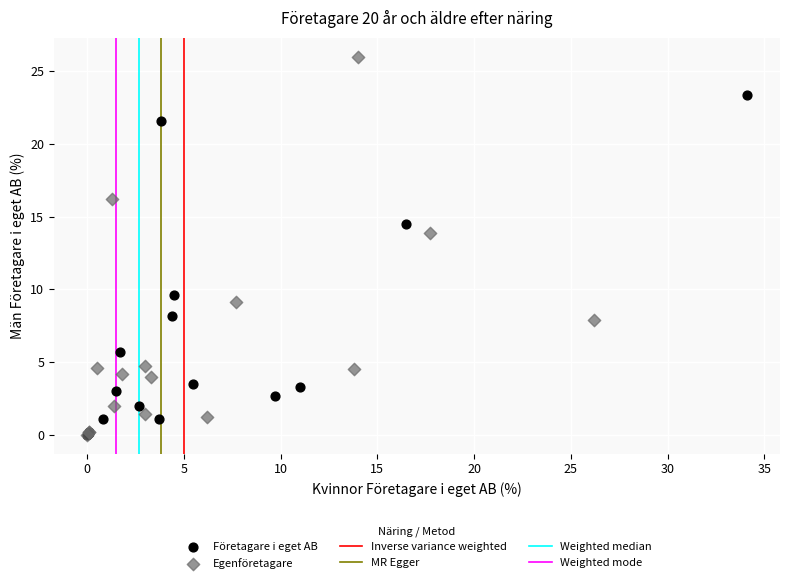

Which series has the largest Y range (max minus min)?

Egenföretagare